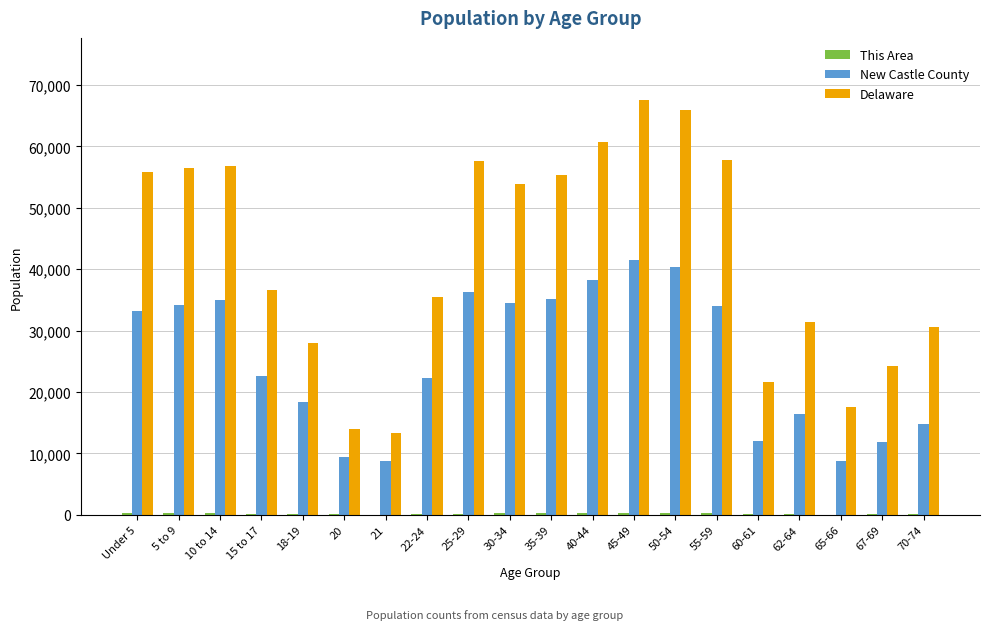

What is the sum of all New Castle County values?

507752